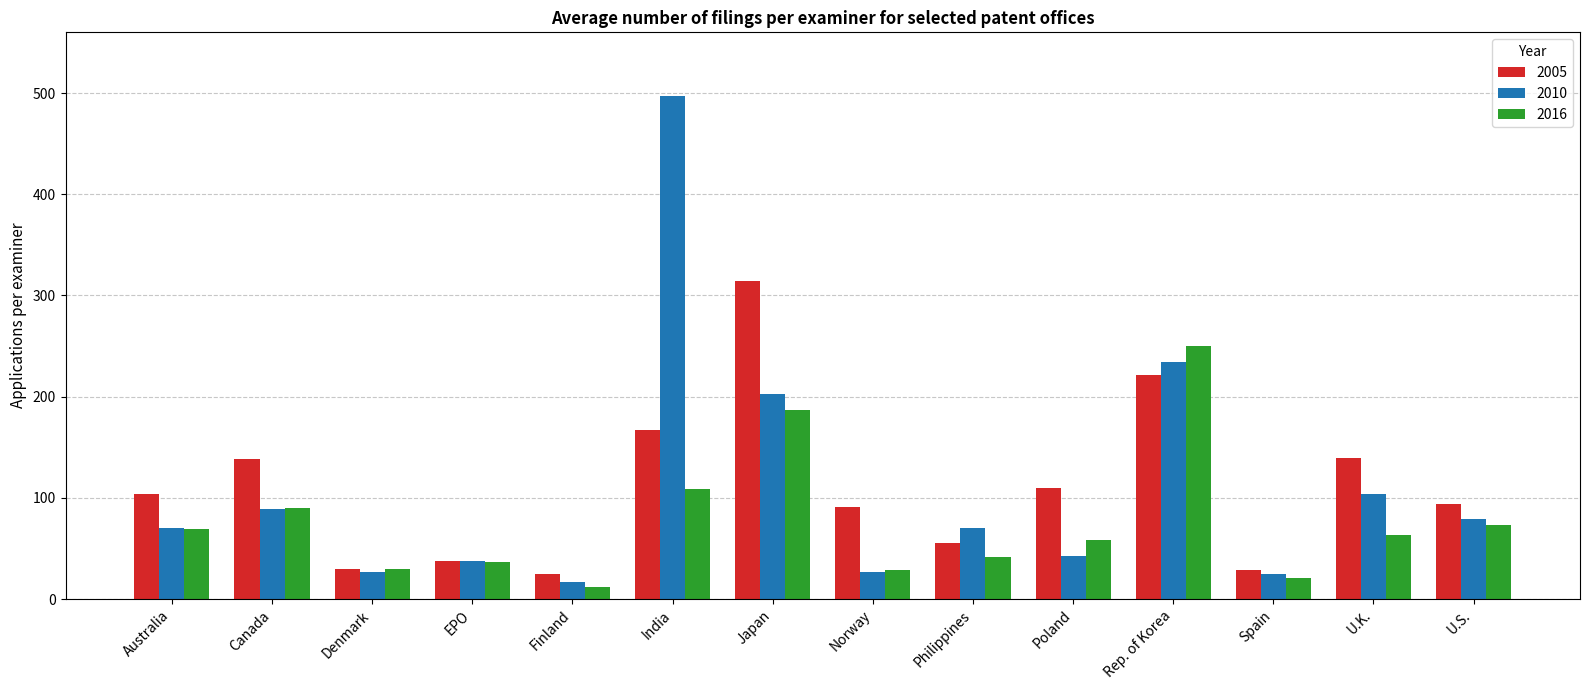

Which series has the largest range (max minus min)?

2010